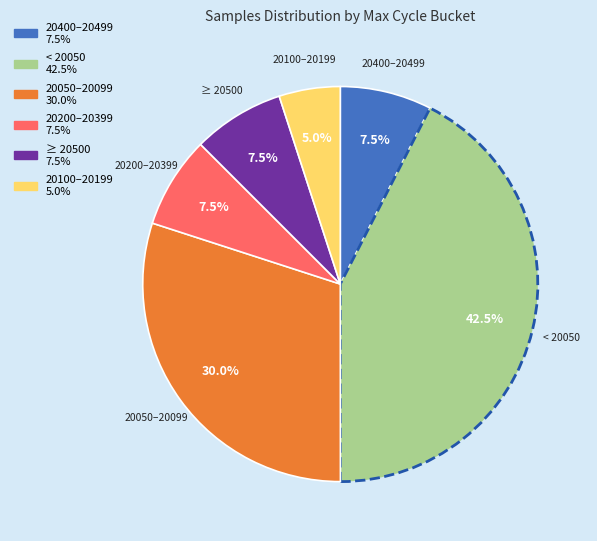

Is there any slice that represents more than half of the pie?

No